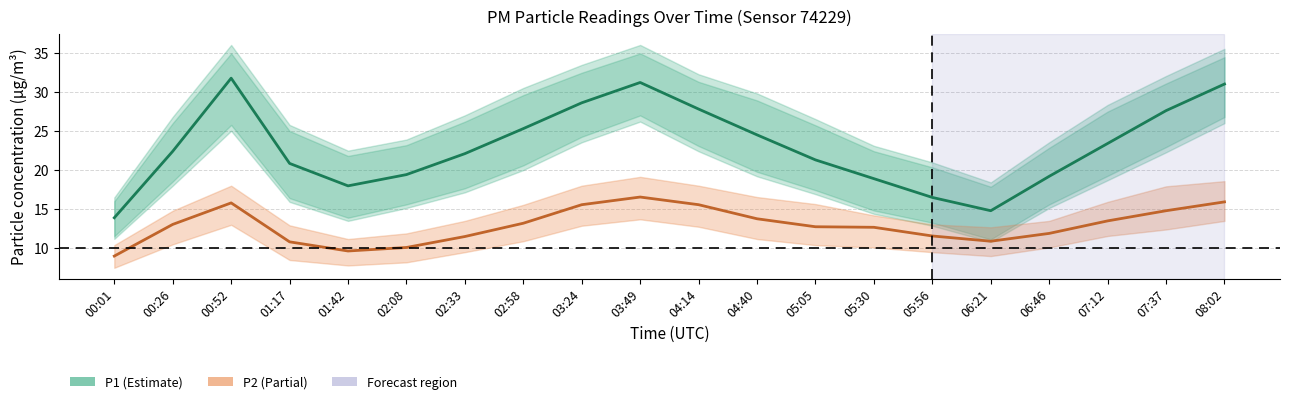

What is the spread (max minus min) of values at 04:40?

10.7